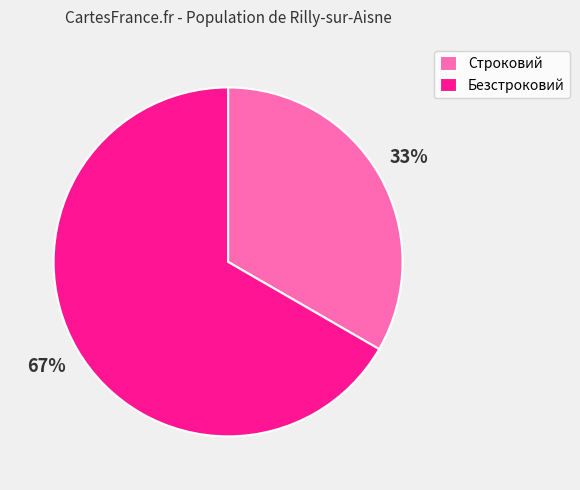

How many segments does this pie chart have?

2